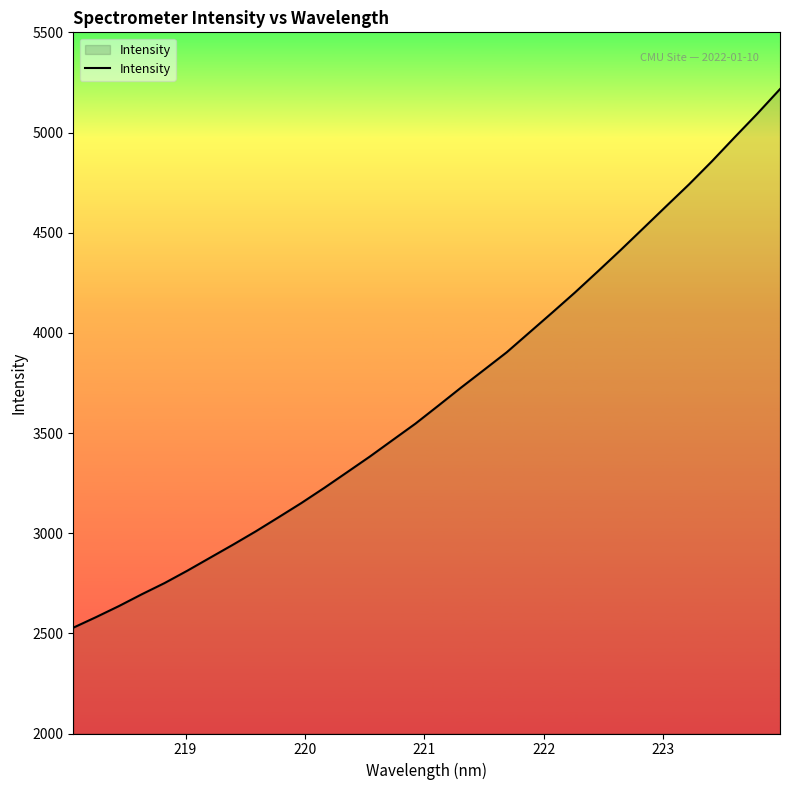

How many lines are shown in the chart?

1